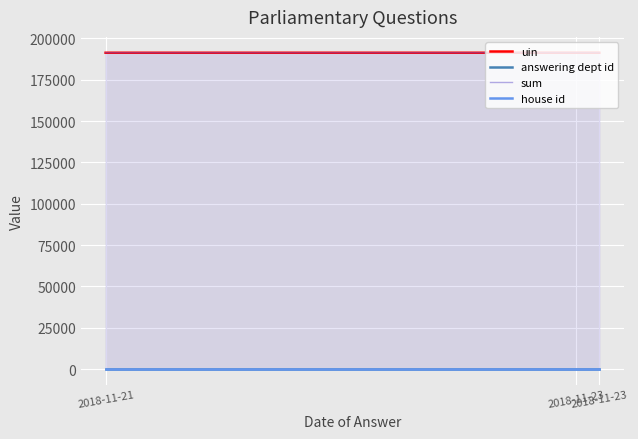

Which series has the widest spread of values?

uin